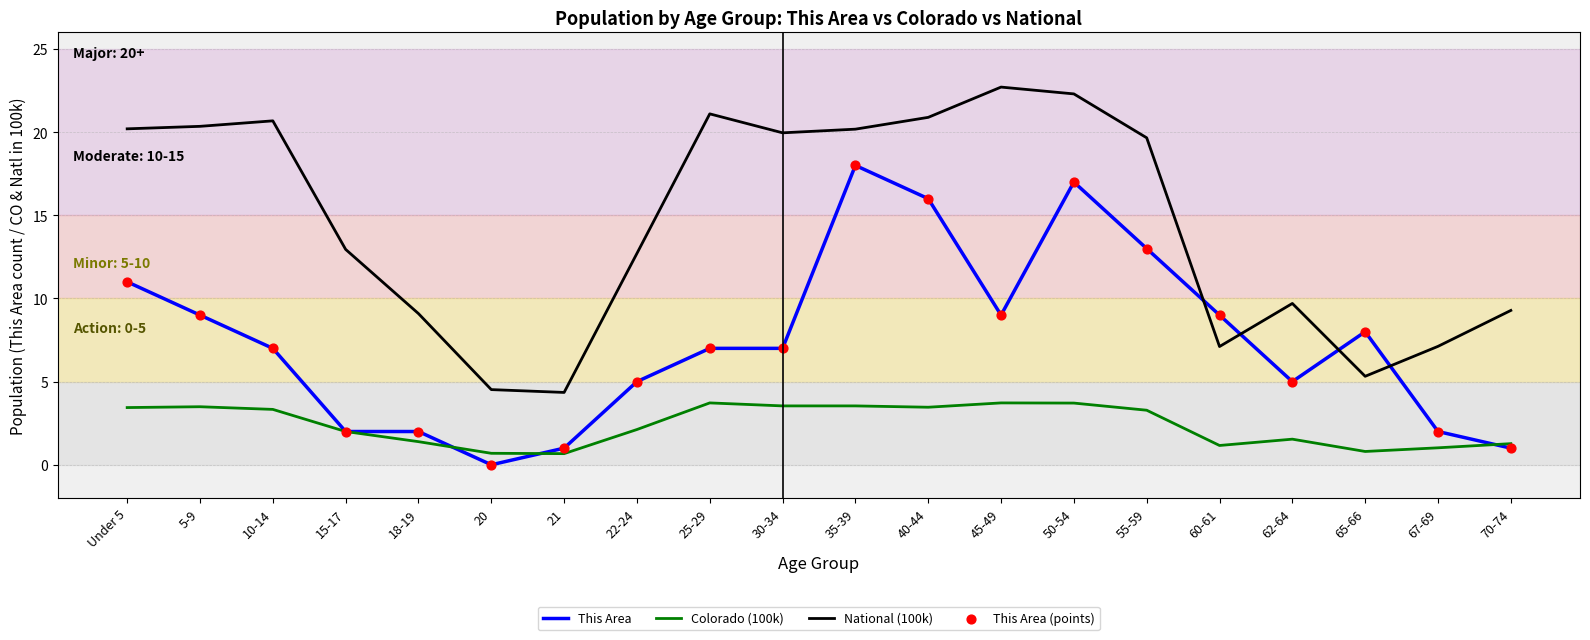

List the series in order of their overall mean, lowest first.

Colorado (100k), This Area, National (100k)